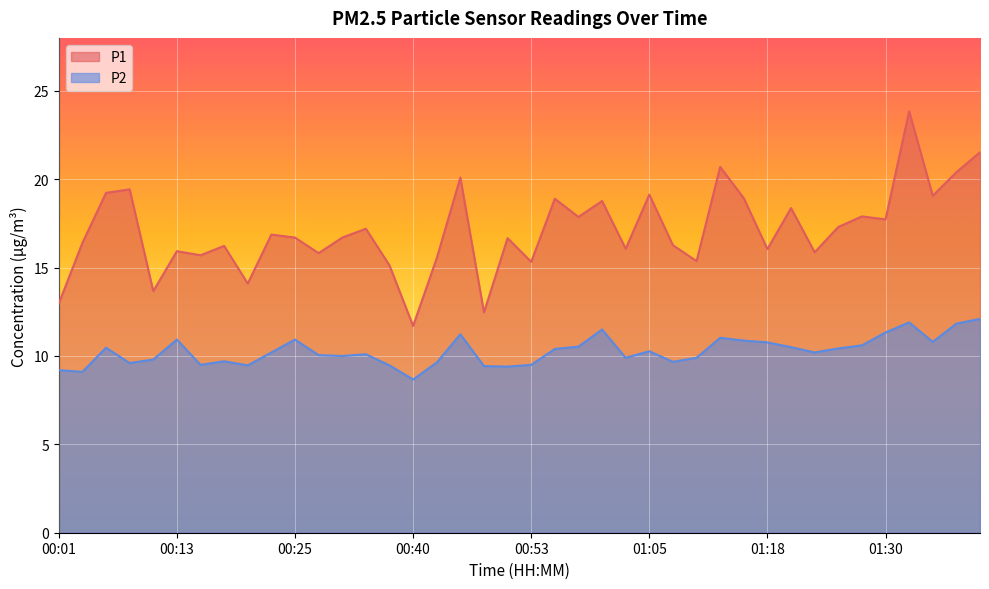

True or false: P2 has more than 2 points higher than both neighbors.

True